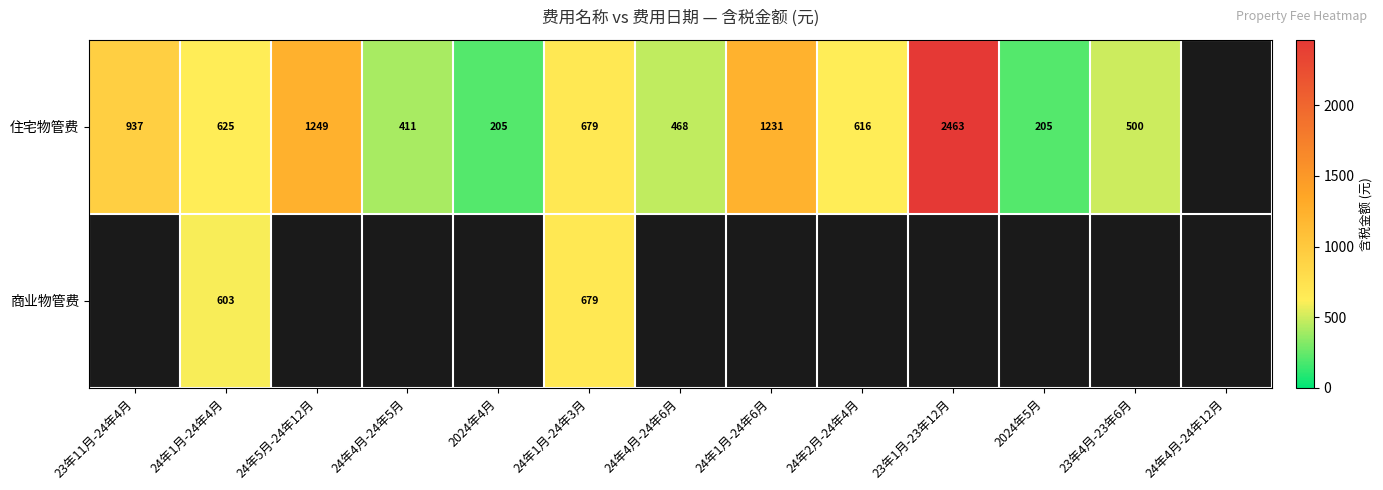

What is the difference between the highest and lowest values at 24年1月-24年4月?

22.0